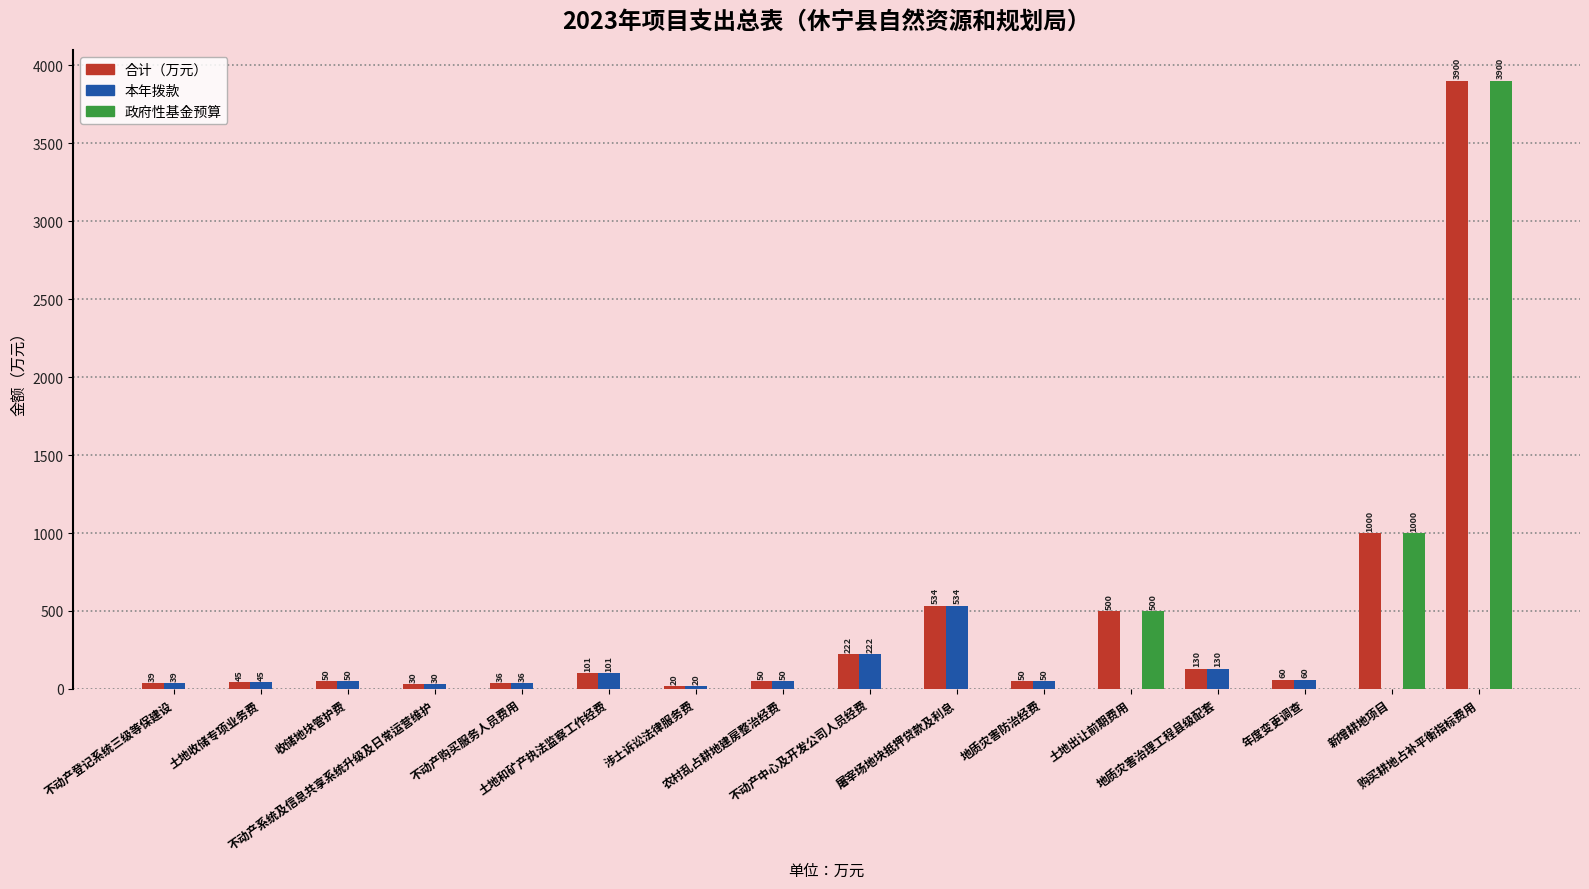

True or false: 合计（万元） has a value of 50.0 at 地质灾害防治经费.

True